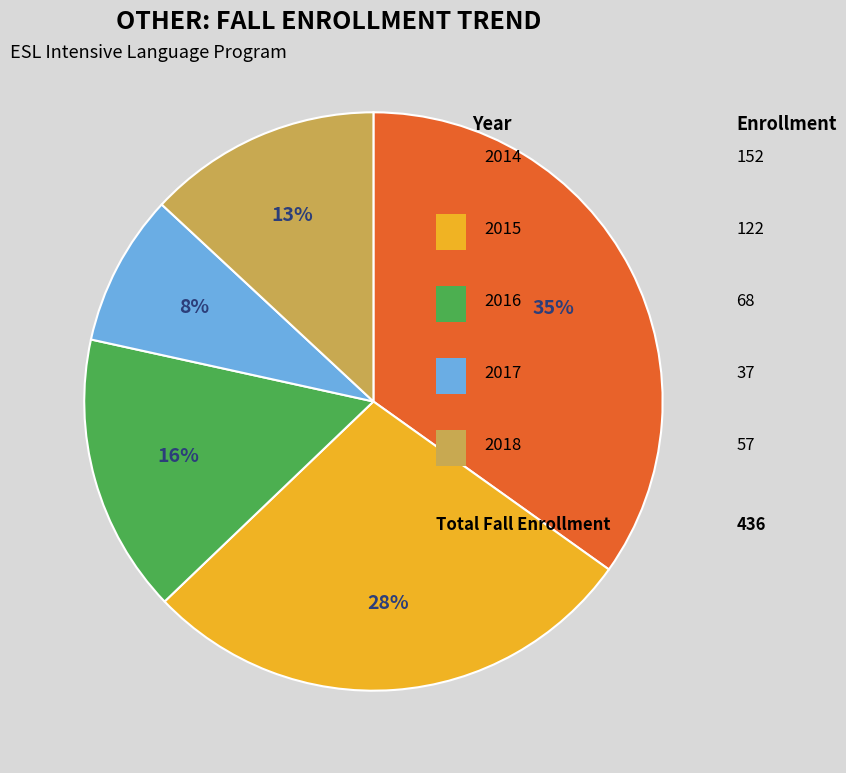

Is there any slice that represents more than half of the pie?

No